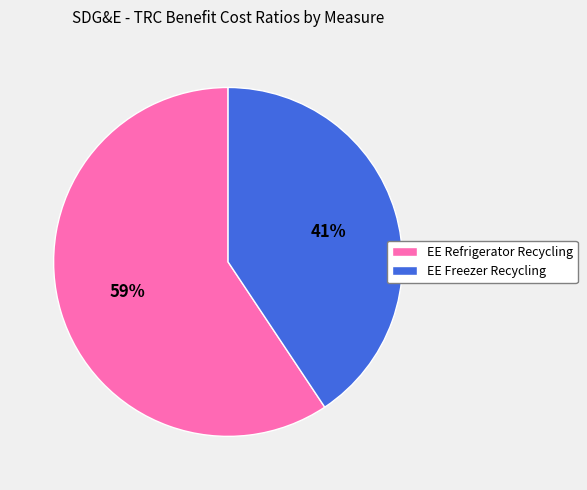

Count the number of slices in the pie.

2